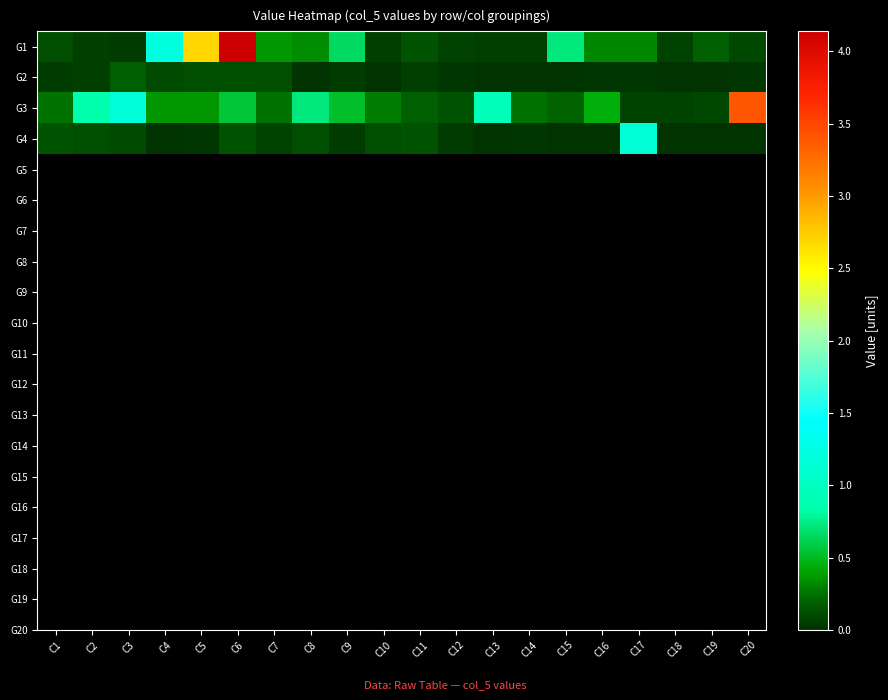

Which series has the widest spread of values?

G1